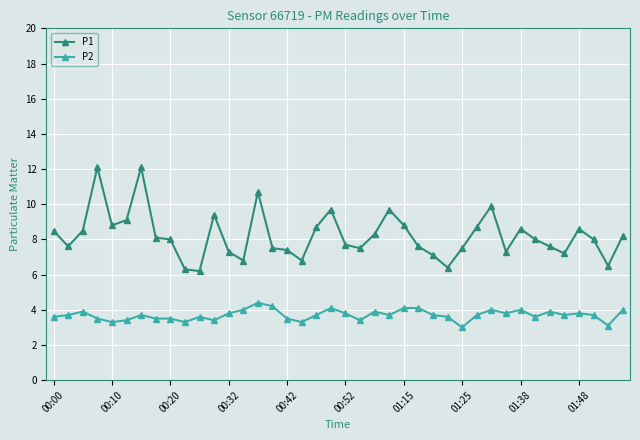

What is the minimum value shown in the chart?

3.0